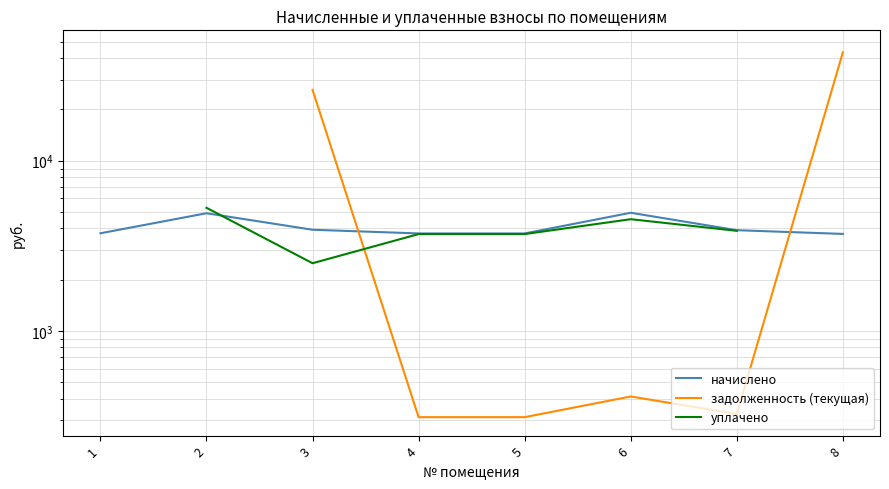

Where is the first local maximum for уплачено?

6